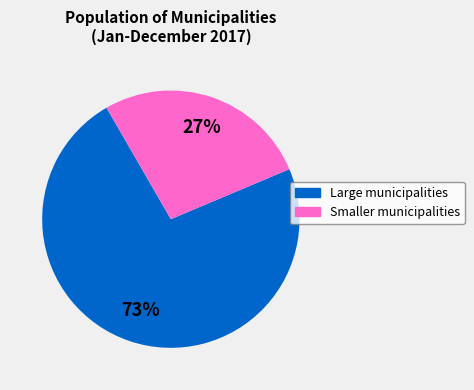

Is there a majority slice in this chart?

Yes